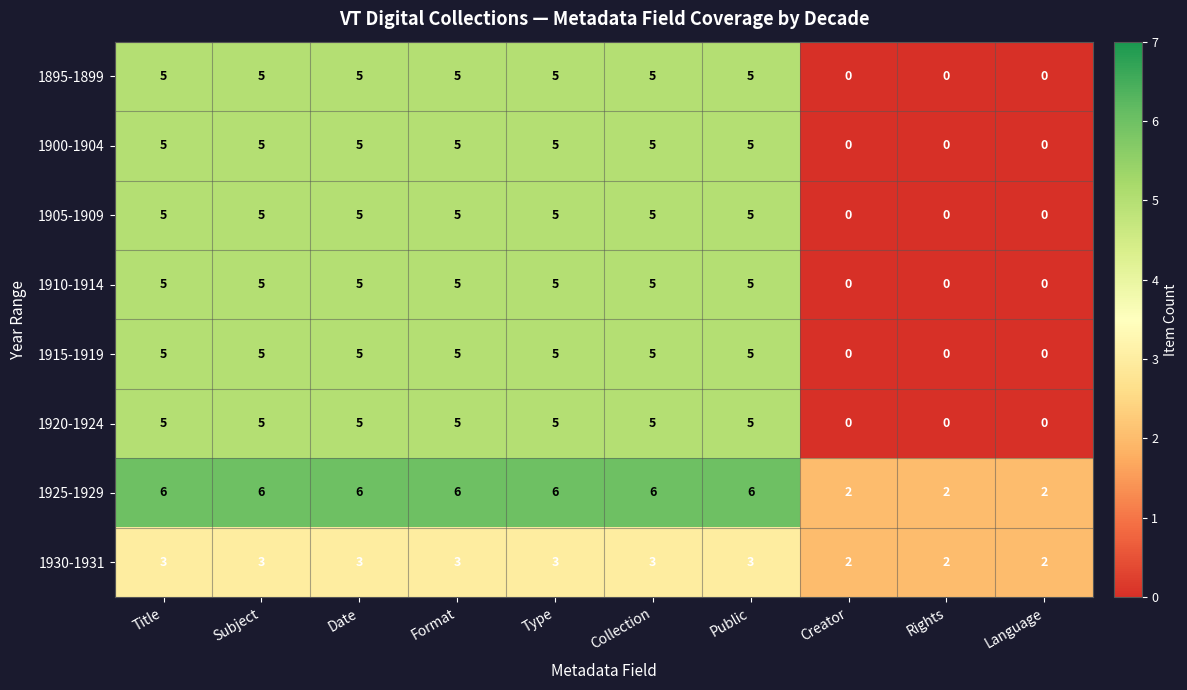

What is the average value of the 1910-1914 series?

4